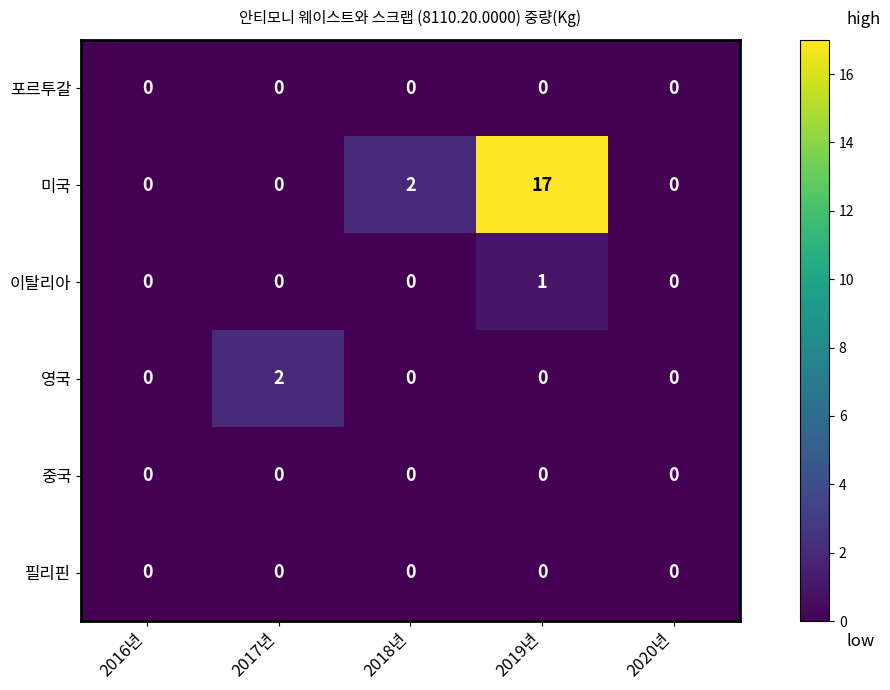

How many distinct data groups are displayed?

6